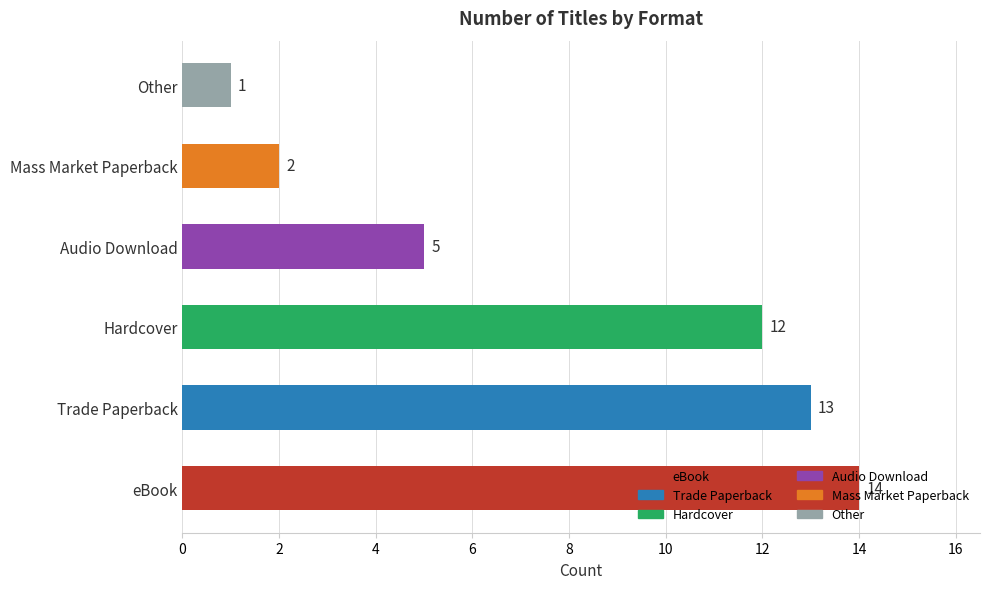

Between eBook and Audio Download, which is larger?

eBook